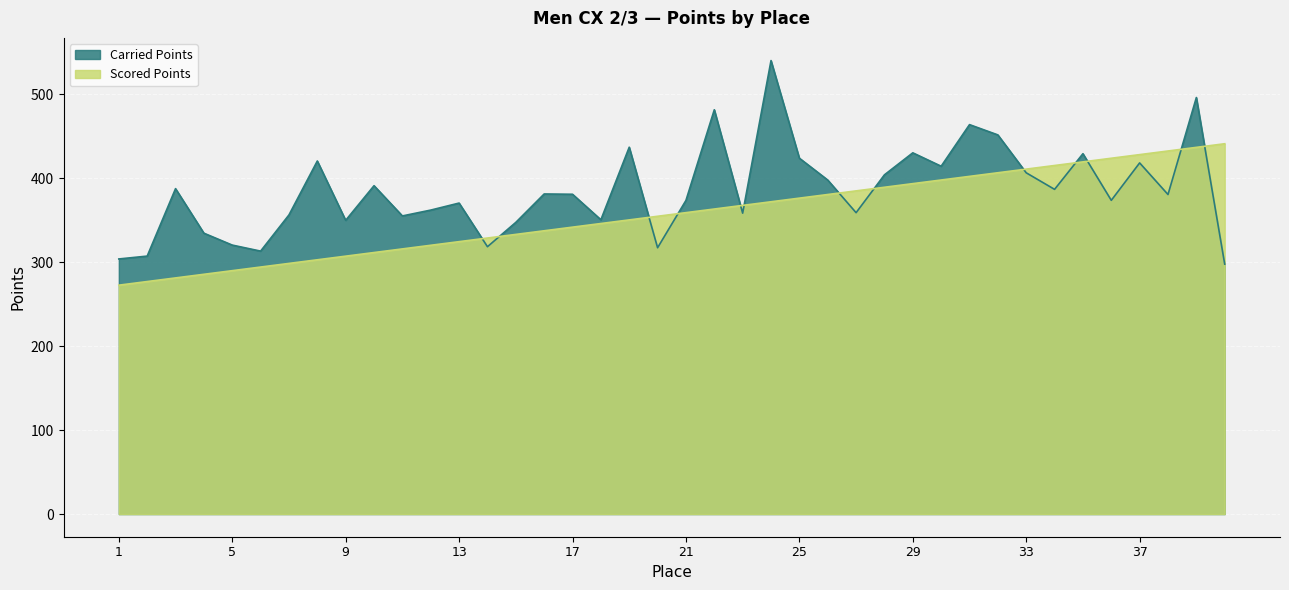

What is the value of the Carried Points point at the 1st from the left?

303.8